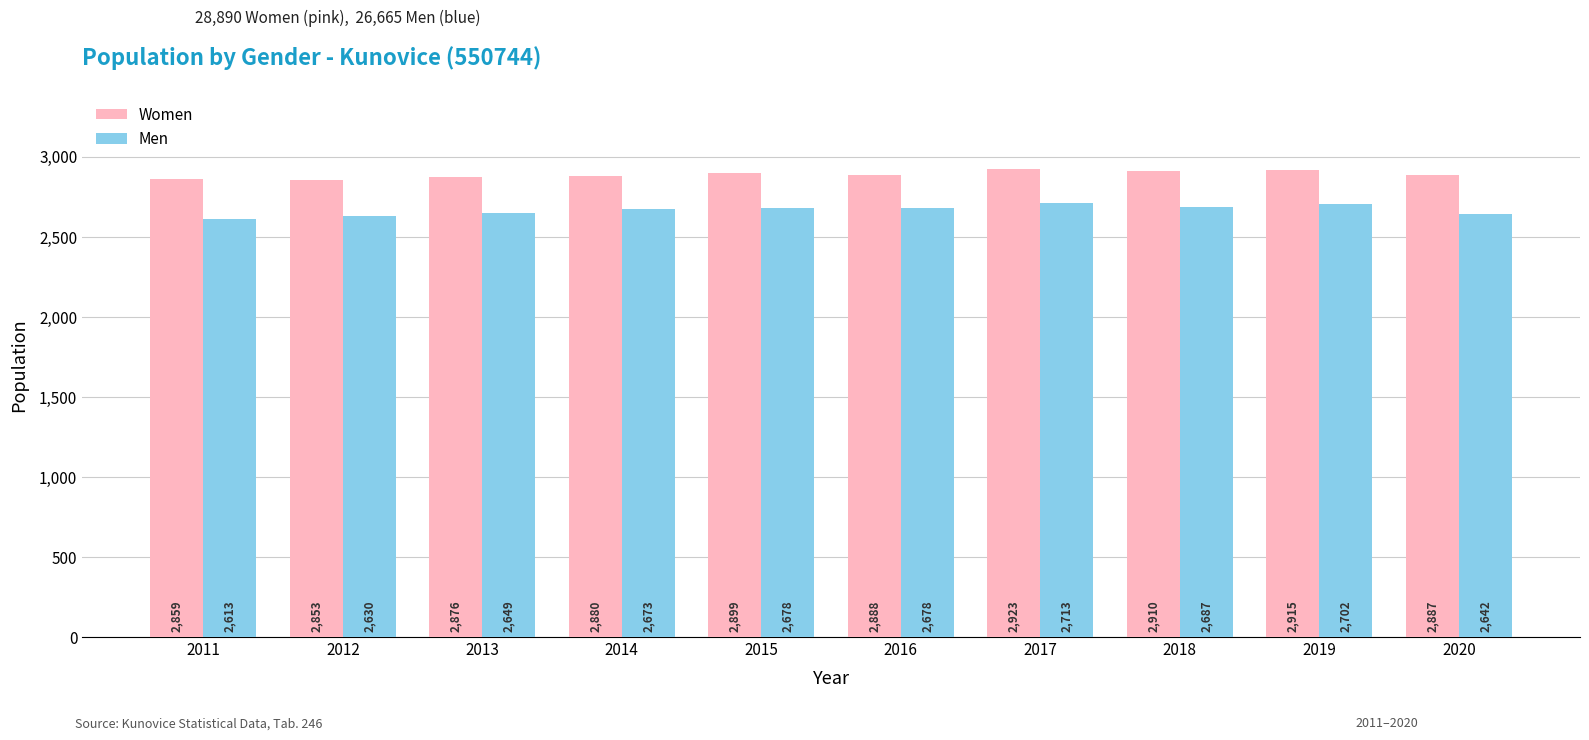

What is the value of the Men bar at the 2nd from the left?

2630